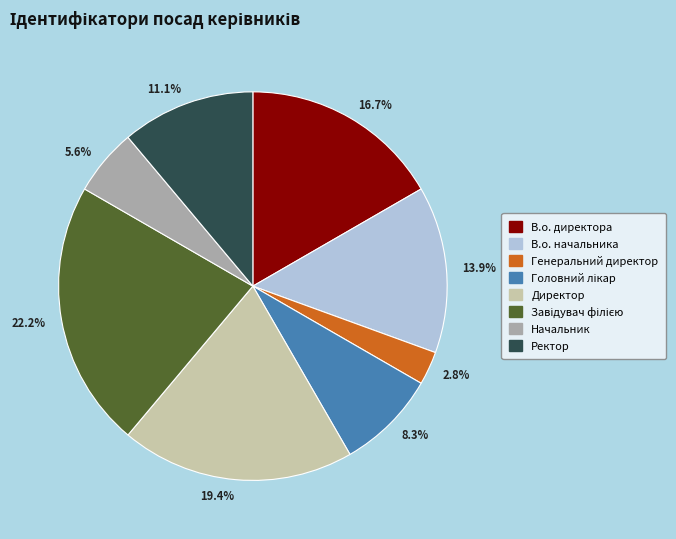

Does 13.9% represent more than half of the total?

No